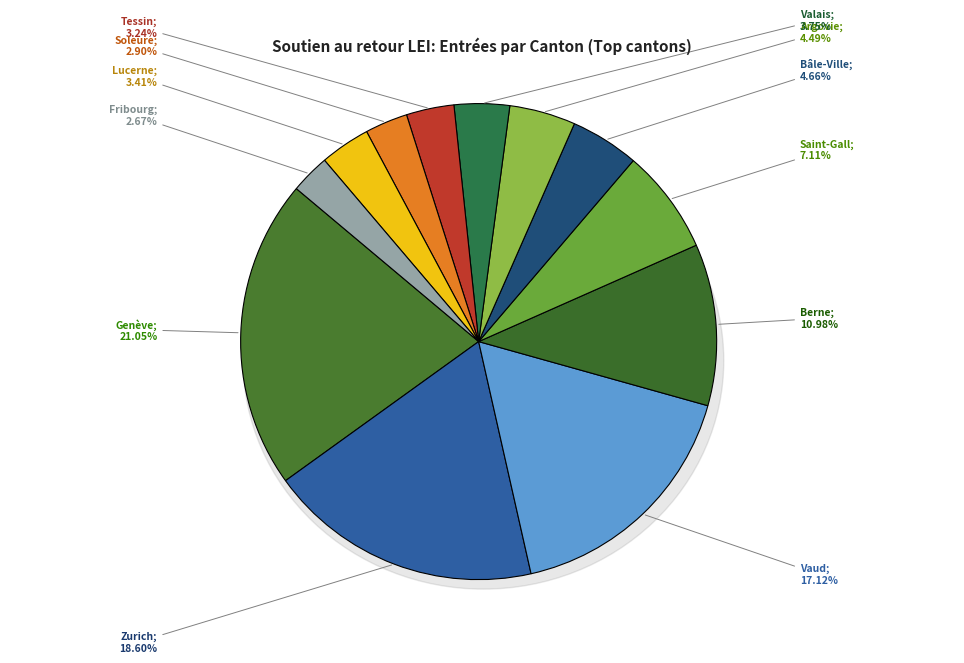

Combined, do Vaud and Tessin account for over 50%?

No